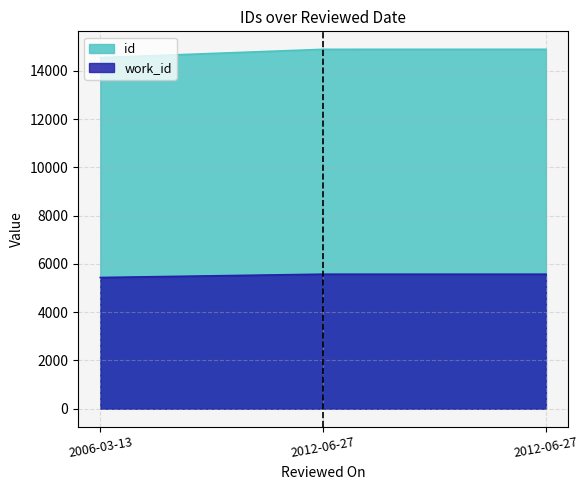

Which series changed the most between 2006-03-13 and 2012-06-27?

id